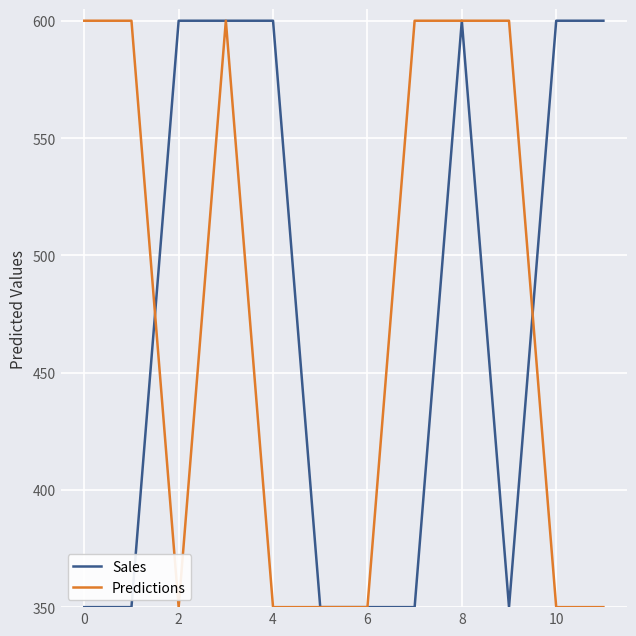

What is the smallest value displayed?

350.0